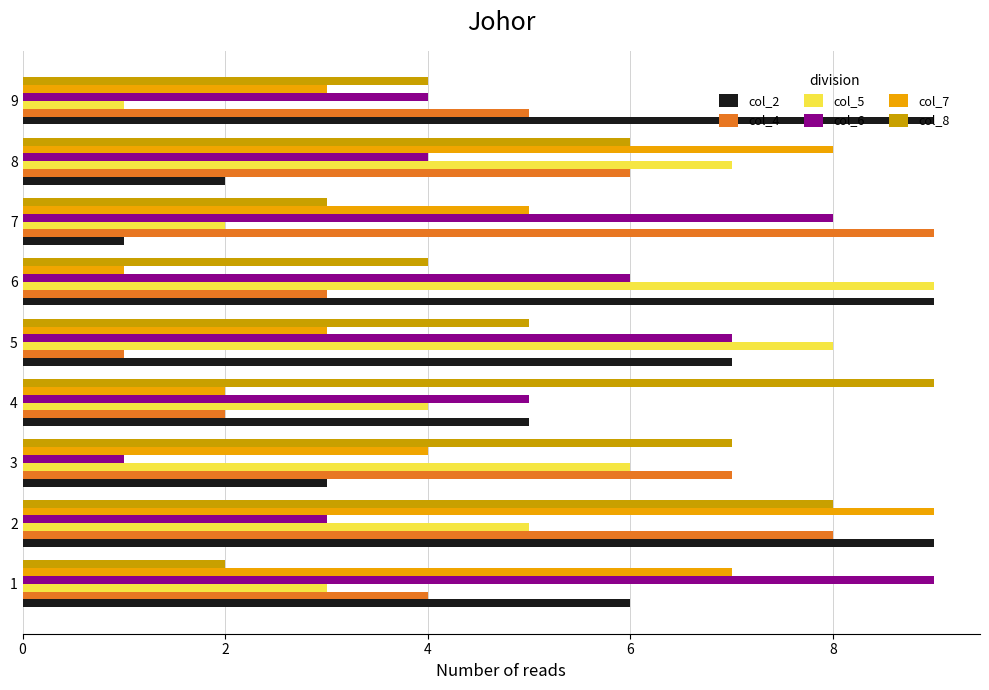

At which category is the sum across all series the highest?

2